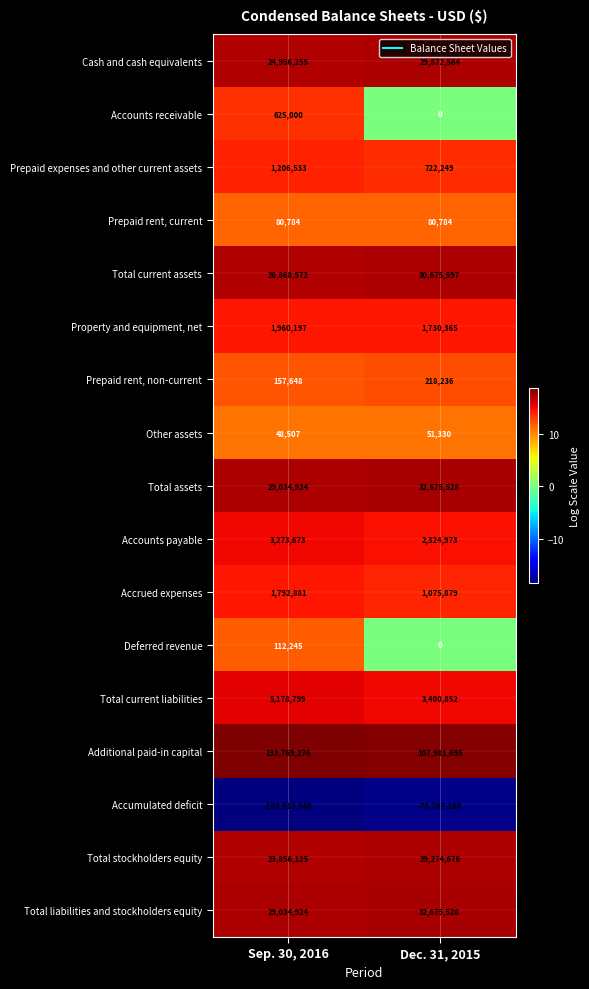

List the labels in order of Other assets value, smallest first.

Sep. 30, 2016, Dec. 31, 2015